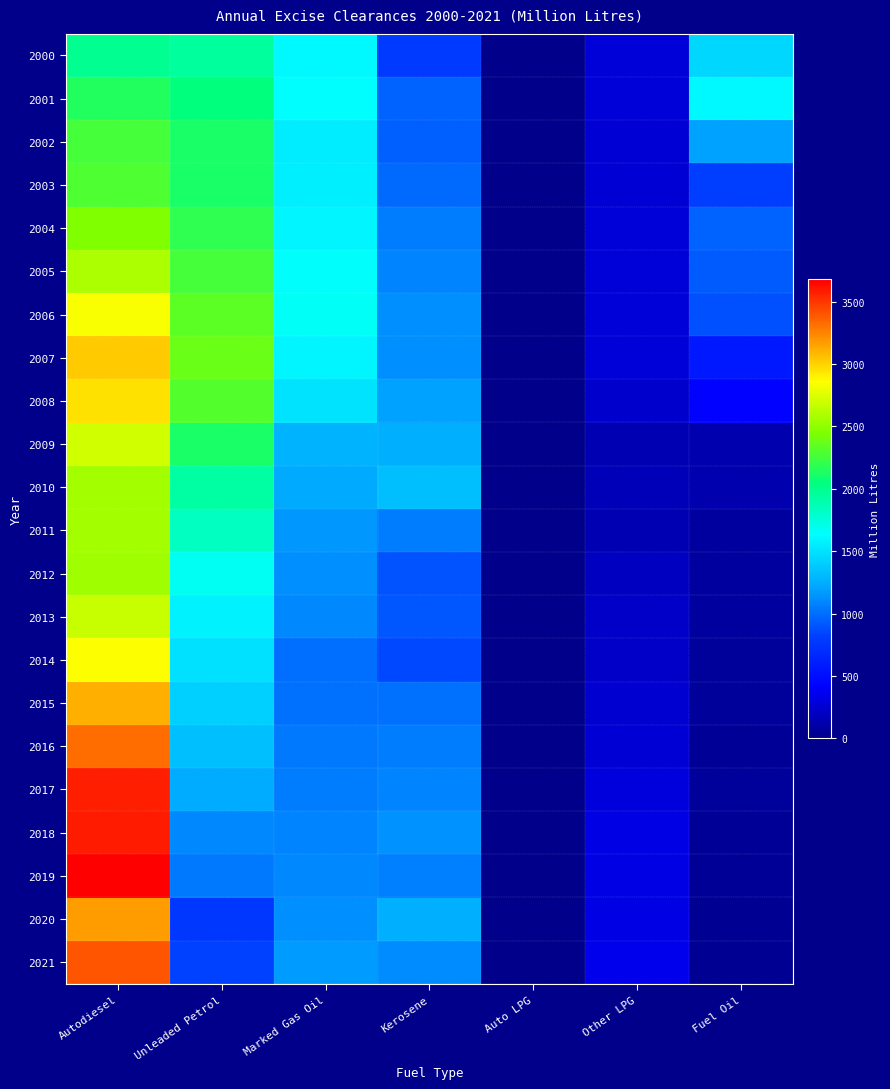

Reading left to right, transcribe all the data shown in this chart.

2000: Autodiesel=1992	Unleaded Petrol=1954	Marked Gas Oil=1596	Kerosene=789	Auto LPG=4	Other LPG=285	Fuel Oil=1443
2001: Autodiesel=2150	Unleaded Petrol=2044	Marked Gas Oil=1630	Kerosene=950	Auto LPG=3	Other LPG=277	Fuel Oil=1597
2002: Autodiesel=2263	Unleaded Petrol=2120	Marked Gas Oil=1547	Kerosene=939	Auto LPG=2	Other LPG=267	Fuel Oil=1200
2003: Autodiesel=2299	Unleaded Petrol=2114	Marked Gas Oil=1565	Kerosene=983	Auto LPG=2	Other LPG=273	Fuel Oil=809
2004: Autodiesel=2444	Unleaded Petrol=2188	Marked Gas Oil=1581	Kerosene=1053	Auto LPG=2	Other LPG=279	Fuel Oil=950
2005: Autodiesel=2596	Unleaded Petrol=2264	Marked Gas Oil=1645	Kerosene=1081	Auto LPG=2	Other LPG=277	Fuel Oil=929
2006: Autodiesel=2836	Unleaded Petrol=2330	Marked Gas Oil=1653	Kerosene=1126	Auto LPG=2	Other LPG=276	Fuel Oil=884
2007: Autodiesel=3025	Unleaded Petrol=2377	Marked Gas Oil=1592	Kerosene=1124	Auto LPG=1	Other LPG=279	Fuel Oil=569
2008: Autodiesel=2960	Unleaded Petrol=2310	Marked Gas Oil=1503	Kerosene=1202	Auto LPG=1	Other LPG=242	Fuel Oil=423
2009: Autodiesel=2714	Unleaded Petrol=2117	Marked Gas Oil=1274	Kerosene=1253	Auto LPG=1	Other LPG=153	Fuel Oil=141
2010: Autodiesel=2560	Unleaded Petrol=1930	Marked Gas Oil=1226	Kerosene=1329	Auto LPG=0	Other LPG=165	Fuel Oil=130
2011: Autodiesel=2563	Unleaded Petrol=1829	Marked Gas Oil=1155	Kerosene=1051	Auto LPG=0	Other LPG=147	Fuel Oil=85
2012: Autodiesel=2548	Unleaded Petrol=1668	Marked Gas Oil=1126	Kerosene=898	Auto LPG=1	Other LPG=195	Fuel Oil=77
2013: Autodiesel=2676	Unleaded Petrol=1568	Marked Gas Oil=1102	Kerosene=906	Auto LPG=2	Other LPG=226	Fuel Oil=83
2014: Autodiesel=2847	Unleaded Petrol=1483	Marked Gas Oil=998	Kerosene=857	Auto LPG=4	Other LPG=227	Fuel Oil=64
2015: Autodiesel=3106	Unleaded Petrol=1416	Marked Gas Oil=1014	Kerosene=1015	Auto LPG=4	Other LPG=245	Fuel Oil=61
2016: Autodiesel=3330	Unleaded Petrol=1335	Marked Gas Oil=1044	Kerosene=1050	Auto LPG=4	Other LPG=263	Fuel Oil=56
2017: Autodiesel=3571	Unleaded Petrol=1250	Marked Gas Oil=1055	Kerosene=1089	Auto LPG=4	Other LPG=298	Fuel Oil=58
2018: Autodiesel=3589	Unleaded Petrol=1098	Marked Gas Oil=1087	Kerosene=1149	Auto LPG=3	Other LPG=325	Fuel Oil=49
2019: Autodiesel=3679	Unleaded Petrol=1043	Marked Gas Oil=1093	Kerosene=1068	Auto LPG=3	Other LPG=330	Fuel Oil=45
2020: Autodiesel=3167	Unleaded Petrol=773	Marked Gas Oil=1134	Kerosene=1257	Auto LPG=2	Other LPG=327	Fuel Oil=41
2021: Autodiesel=3398	Unleaded Petrol=825	Marked Gas Oil=1173	Kerosene=1107	Auto LPG=2	Other LPG=351	Fuel Oil=35